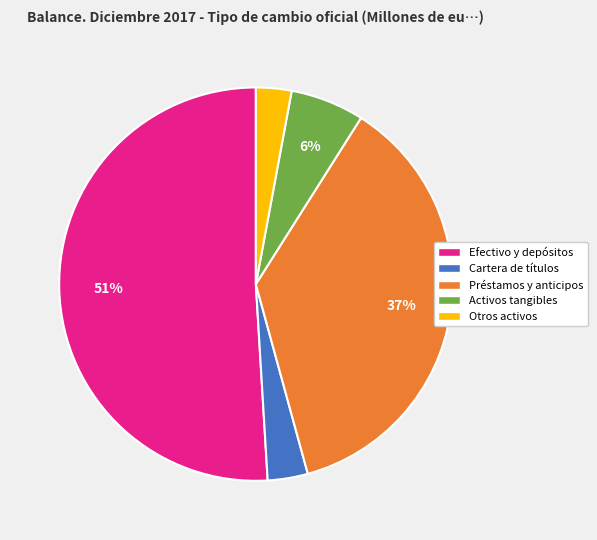

Combined, do Otros activos and Cartera de títulos account for over 50%?

No